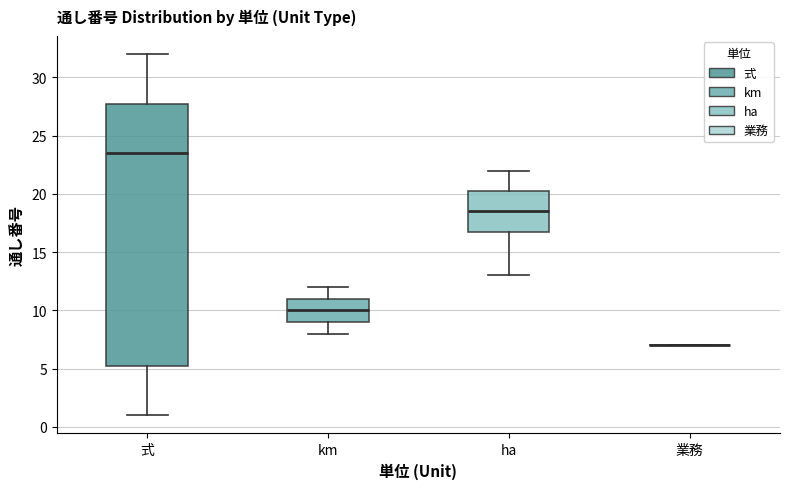

Where does the median line of the box for ha sit on the y-axis? The values are not printed on the chart, so give them approximately, as read against the axis.

18.5